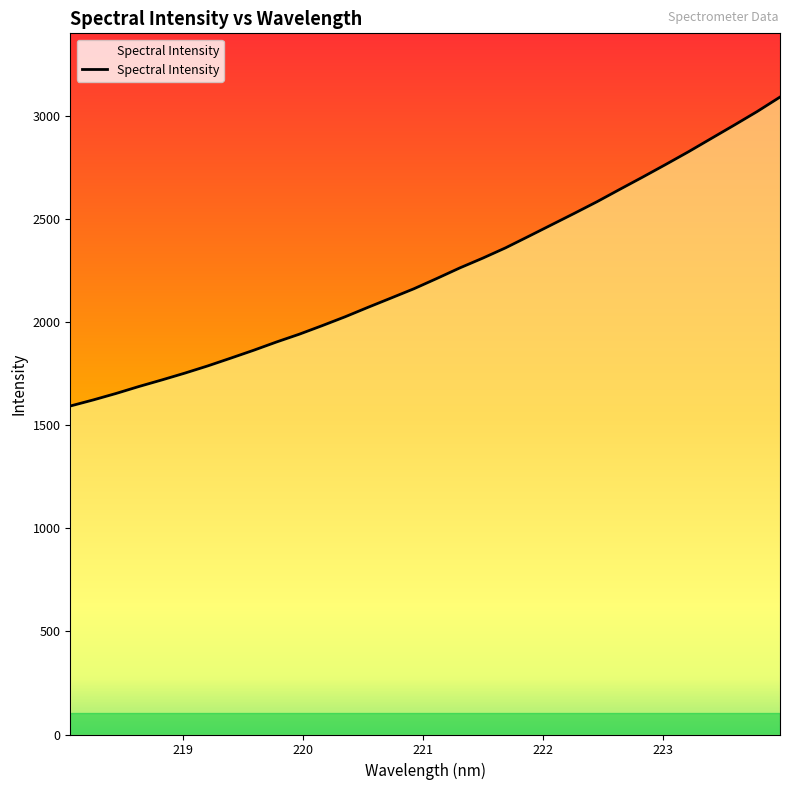

What is the smallest value displayed?

1592.4